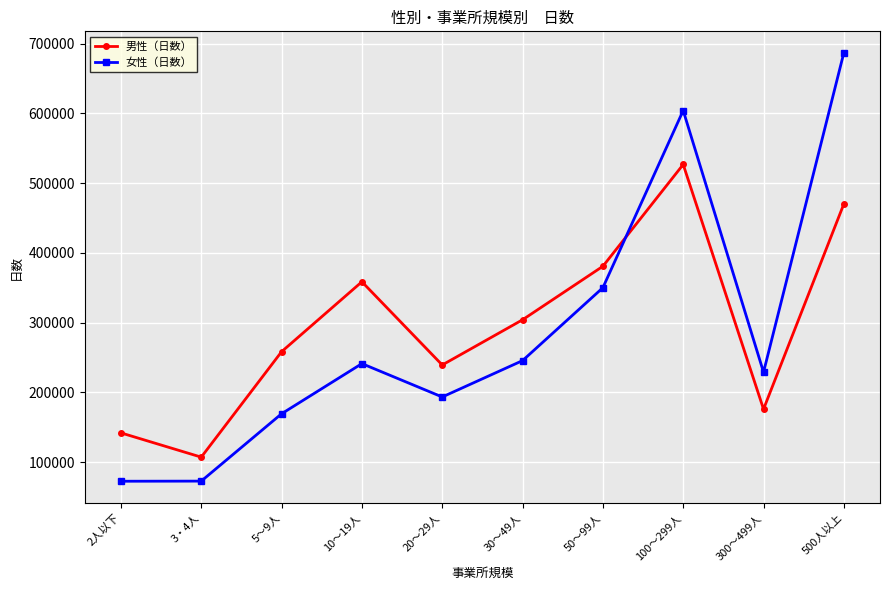

What is the minimum value for 女性（日数）?

72684